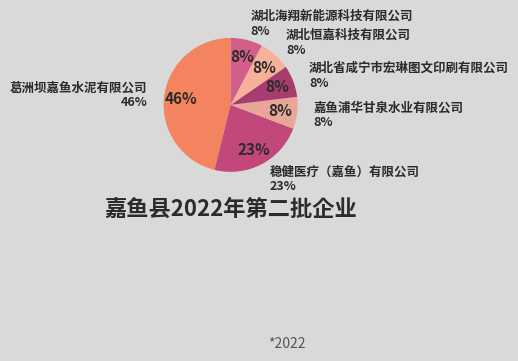

True or false: 湖北省咸宁市宏琳图文印刷有限公司 accounts for 8% of the total.

True